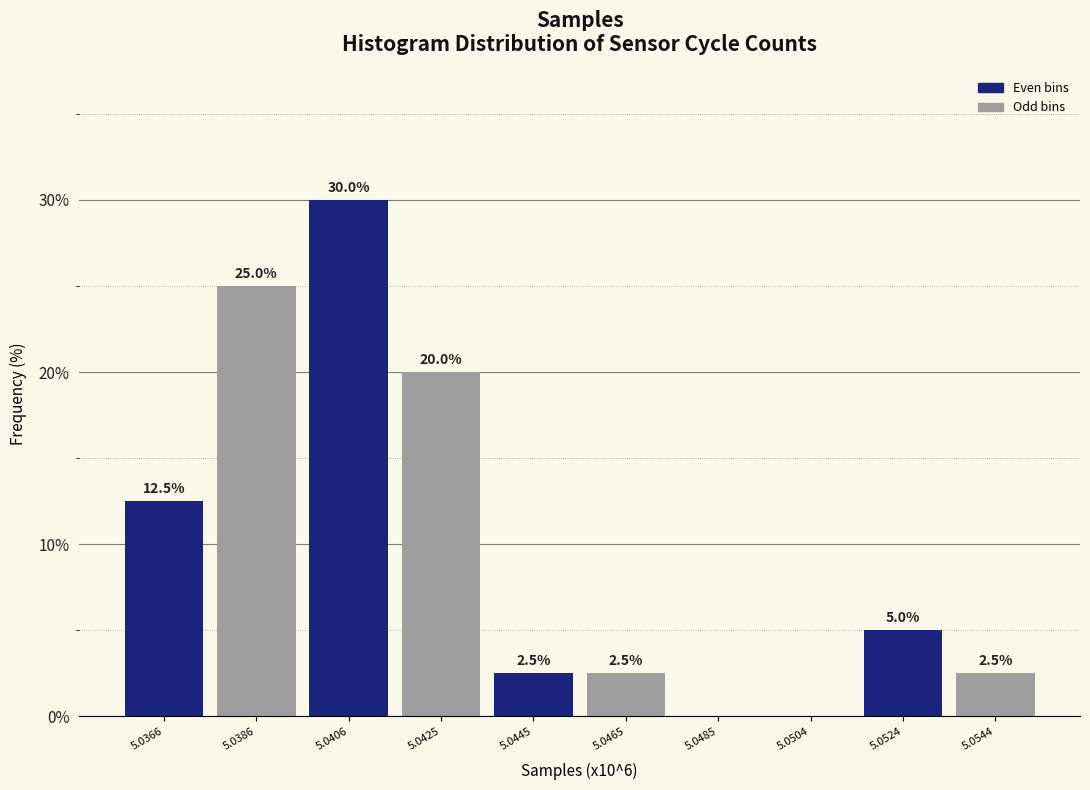

Reading left to right, transcribe all the data shown in this chart.

5.0366=12.5	5.0386=25.0	5.0406=30.0	5.0425=20.0	5.0445=2.5	5.0465=2.5	5.0485=0.0	5.0504=0.0	5.0524=5.0	5.0544=2.5